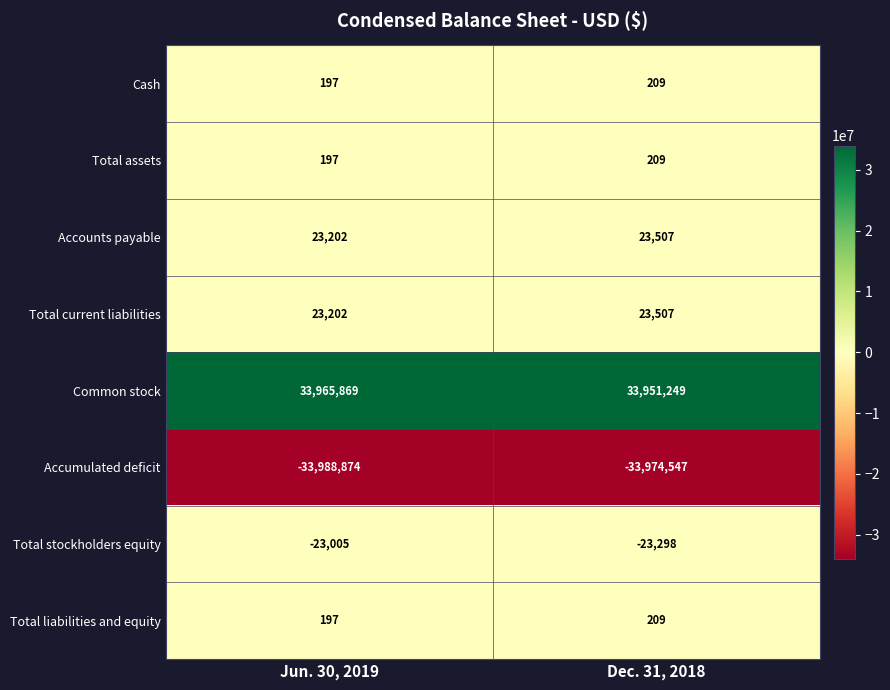

The value of Total assets at Jun. 30, 2019 is 49. True or false?

False